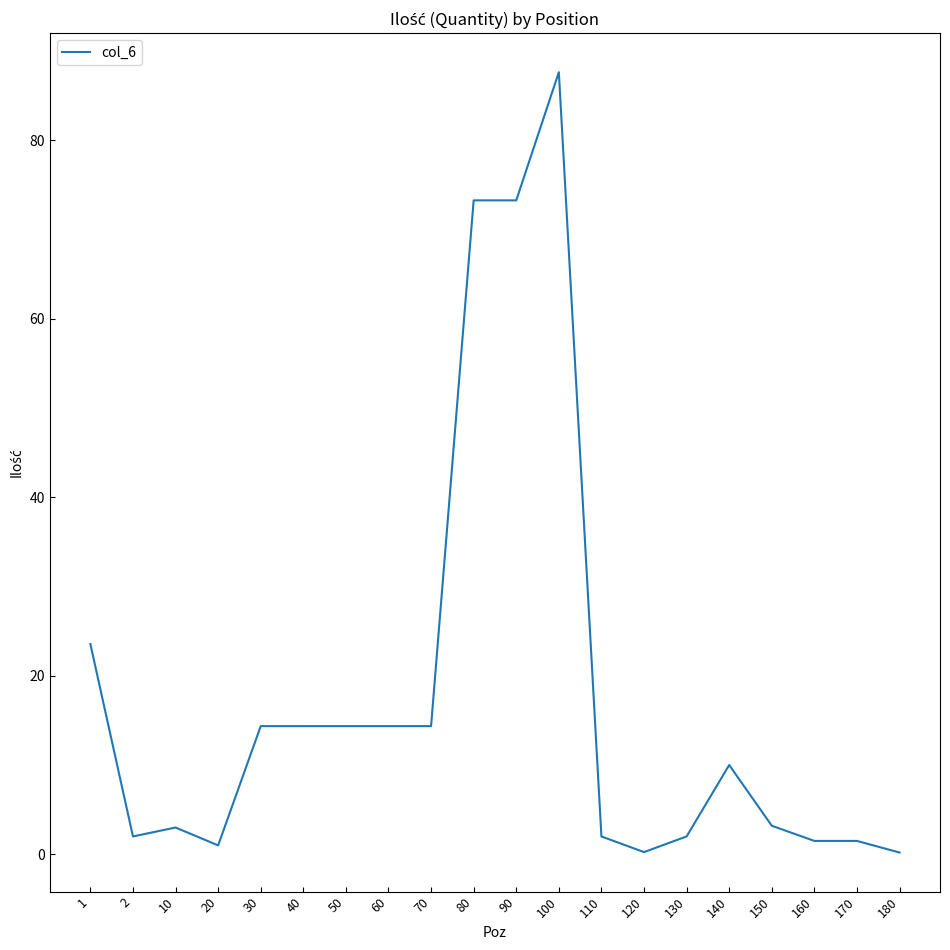

What is the smallest value displayed?

0.2